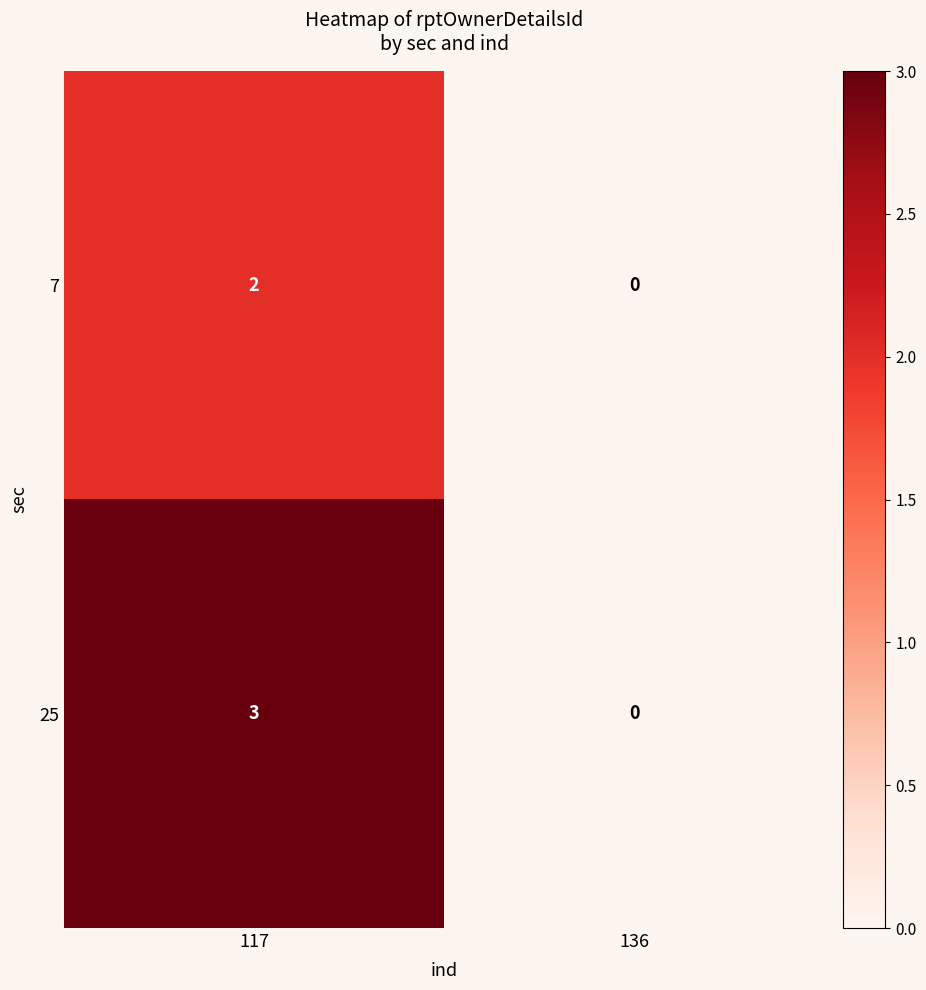

How many distinct data groups are displayed?

2